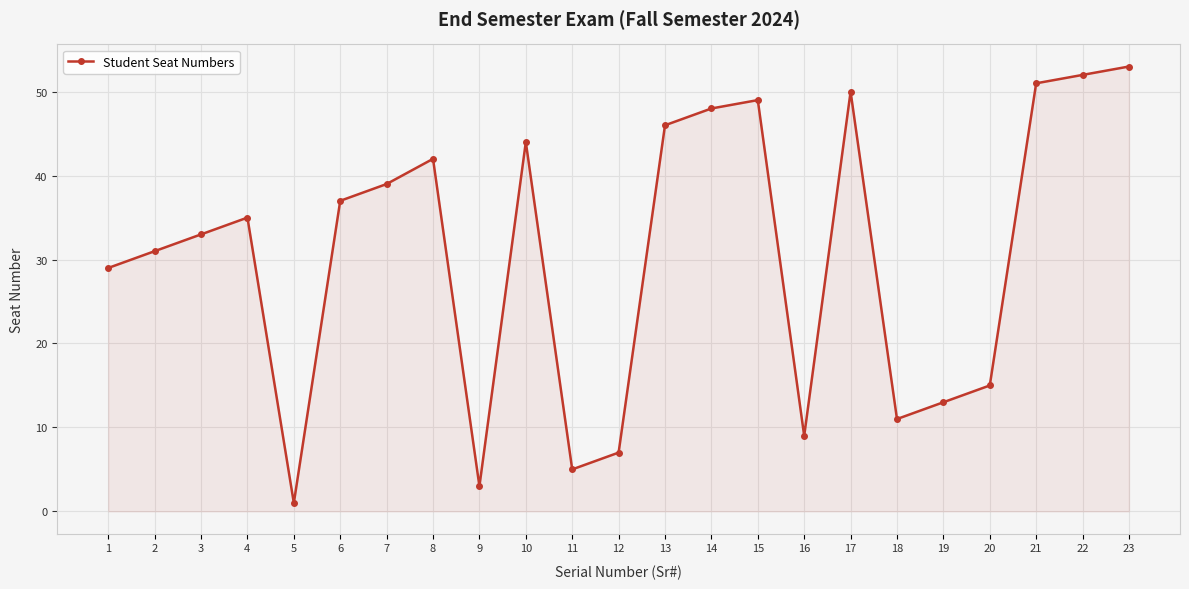

What is the value of the 4th point from the left?

35